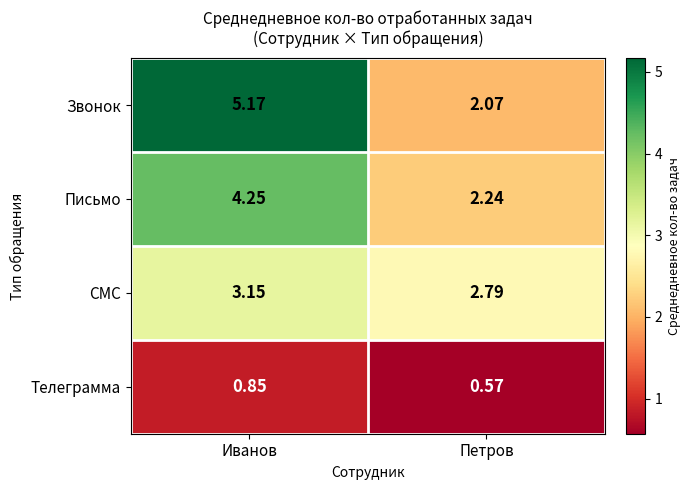

At which category does the chart reach its minimum across all series?

Петров